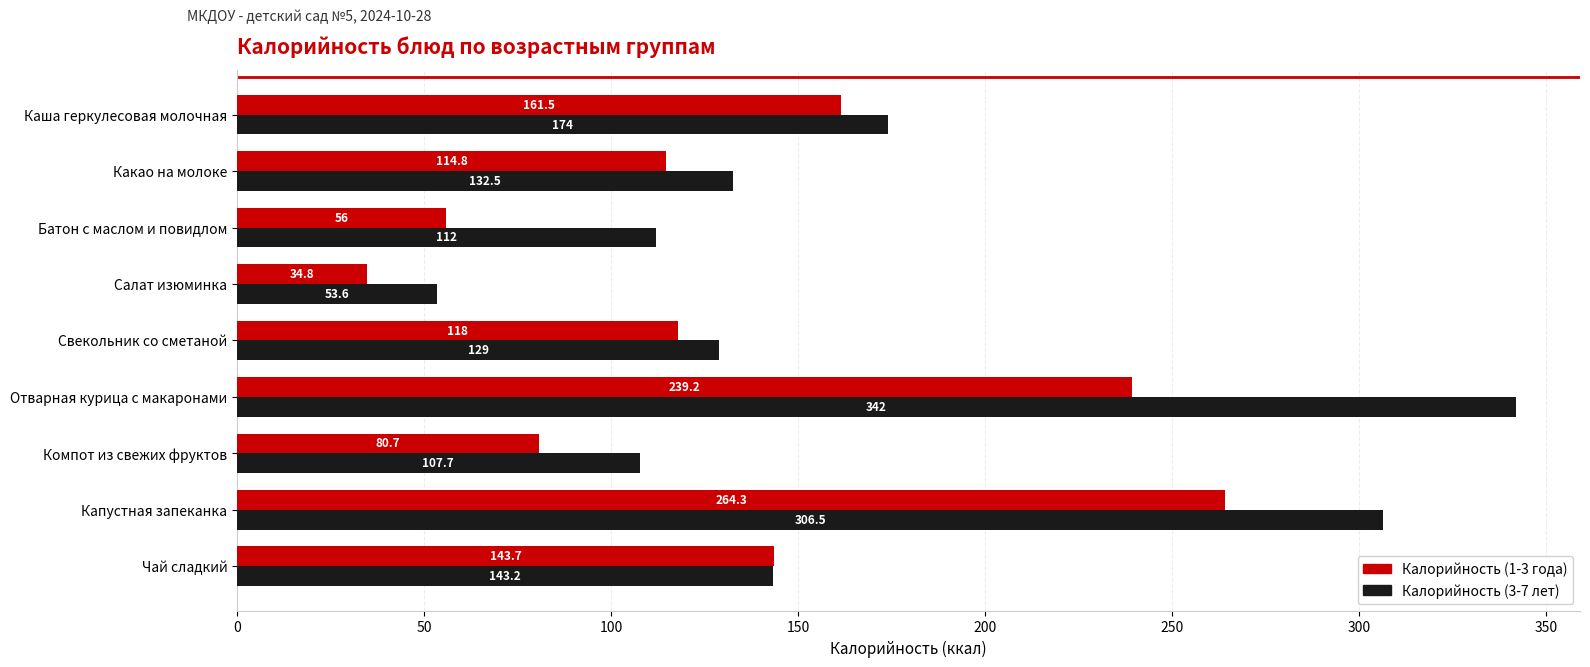

Which label corresponds to the smallest value in the chart?

Салат изюминка